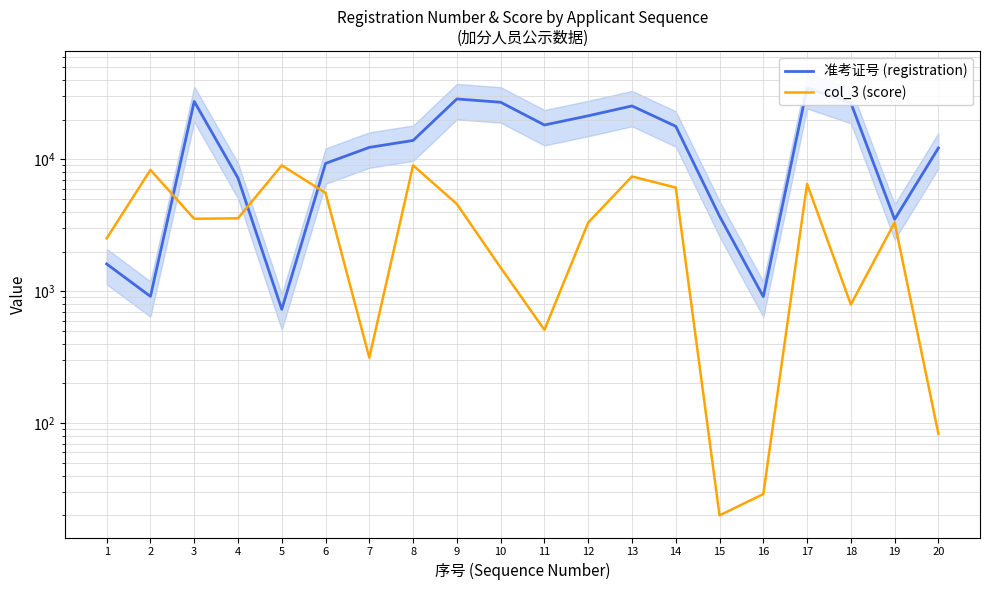

What is the difference between the col_3 (score) values at 1 and 9?

2072